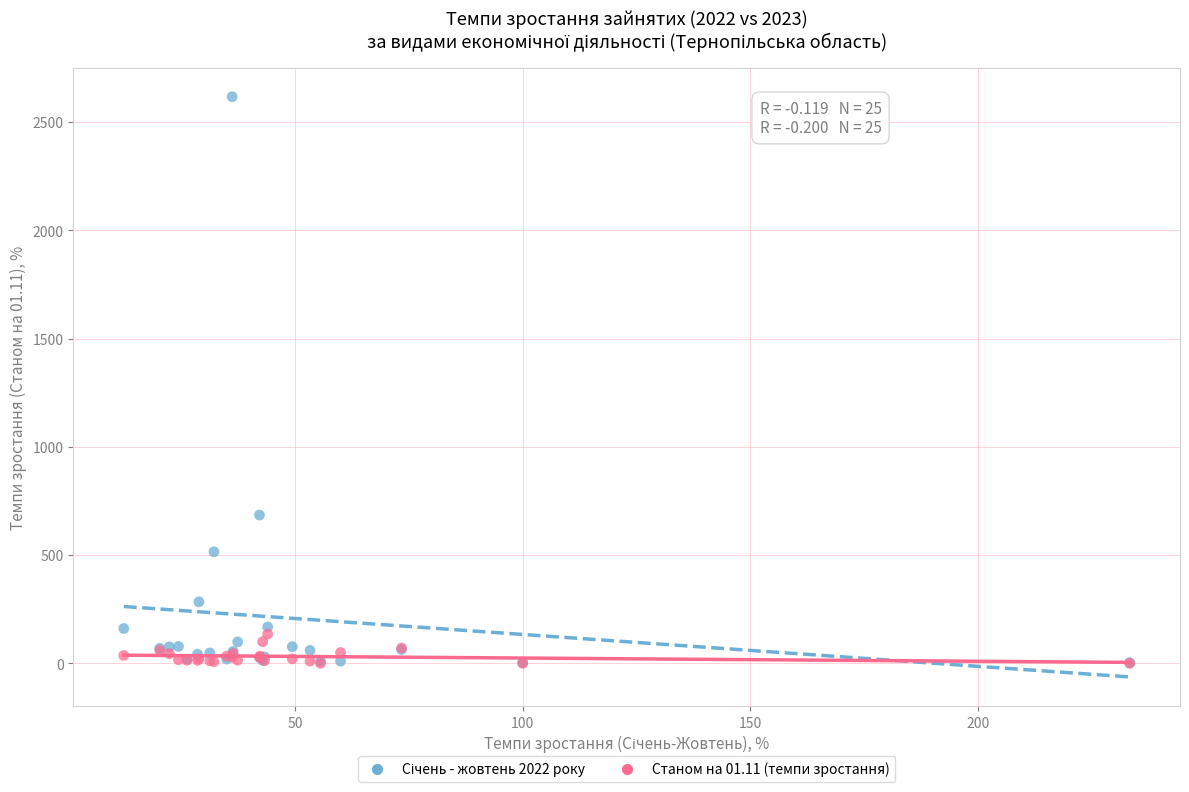

Across all series, what Y value is closest to 1308?

685.0